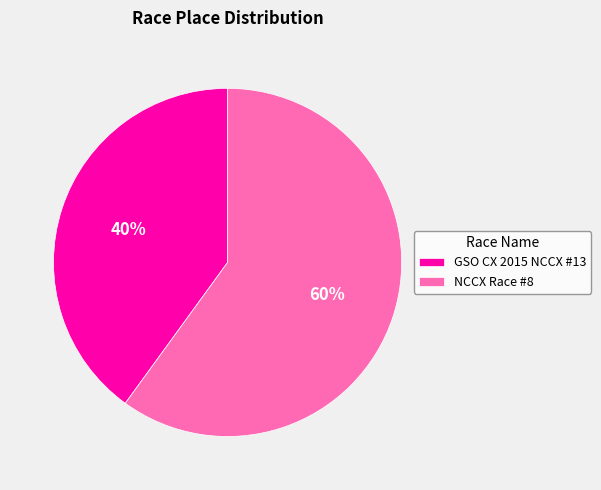

Which slice is the smallest?

GSO CX 2015 NCCX #13